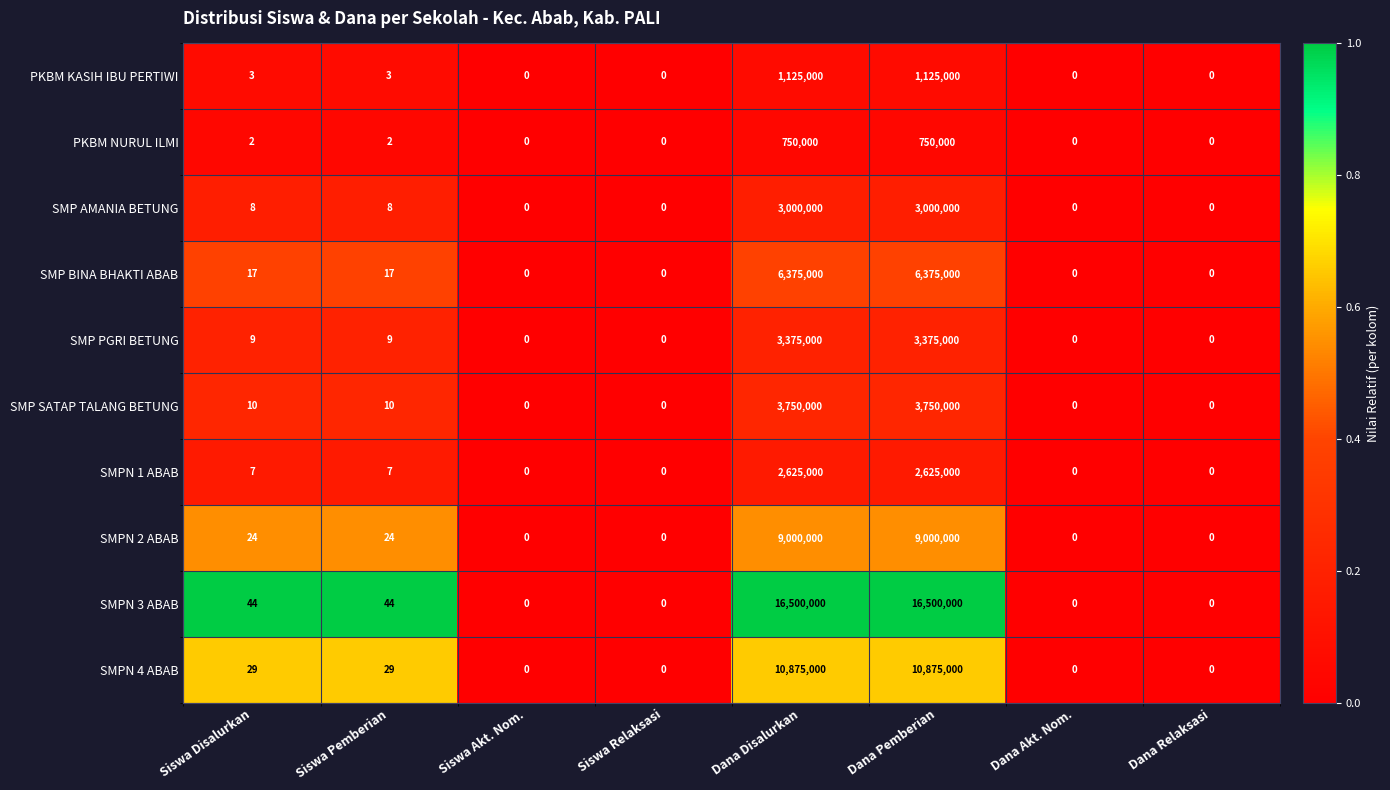

Which series has the largest total across all categories?

SMPN 3 ABAB